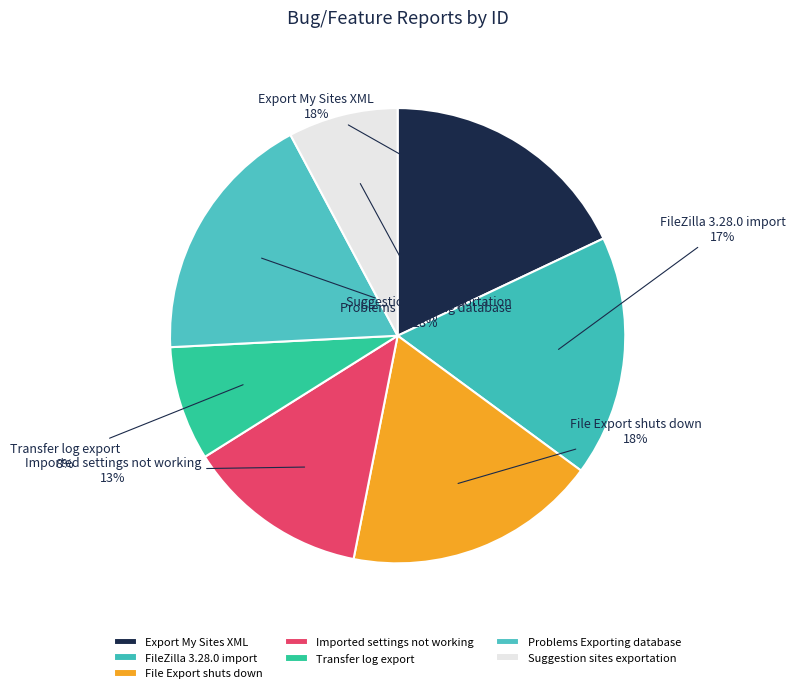

Is it true that File Export shuts down is 18% of the pie?

True